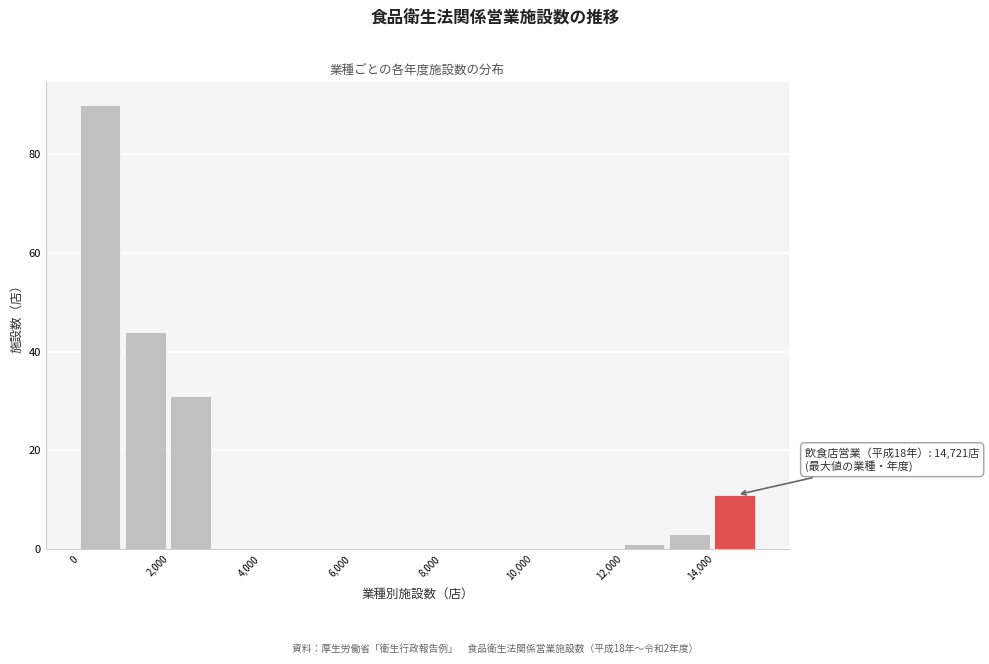

Which range on the x-axis has the tallest bar?

0 to 1000